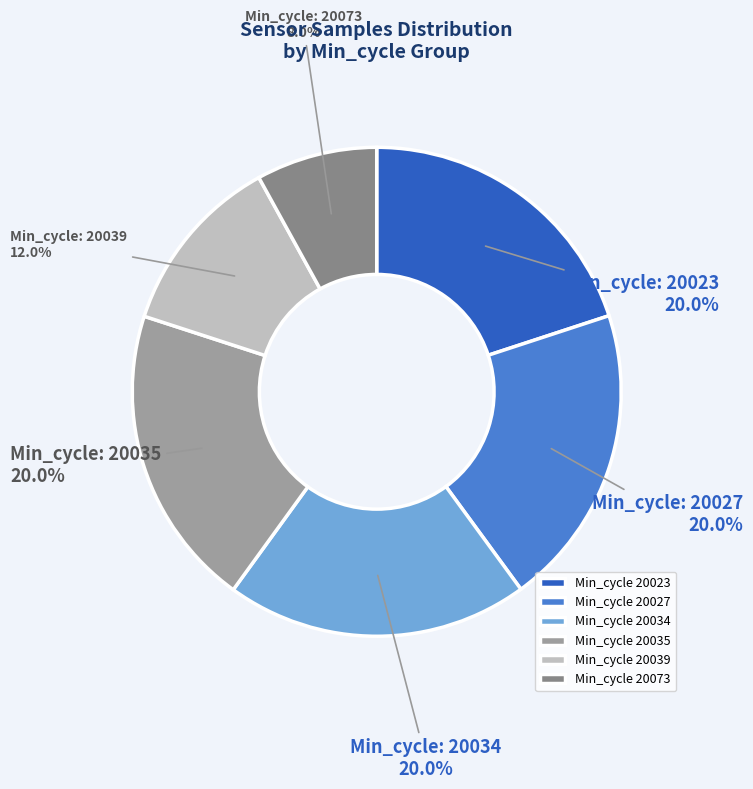

Count the number of slices in the pie.

6